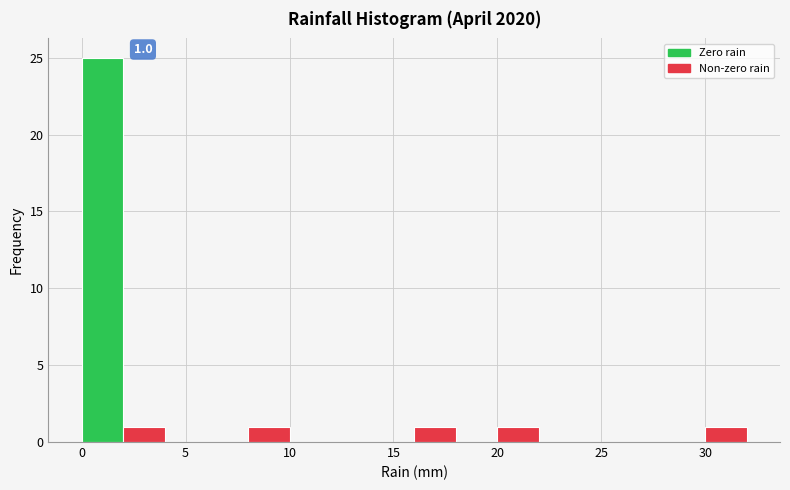

Over which range of the x-axis is the bar tallest?

0 to 2